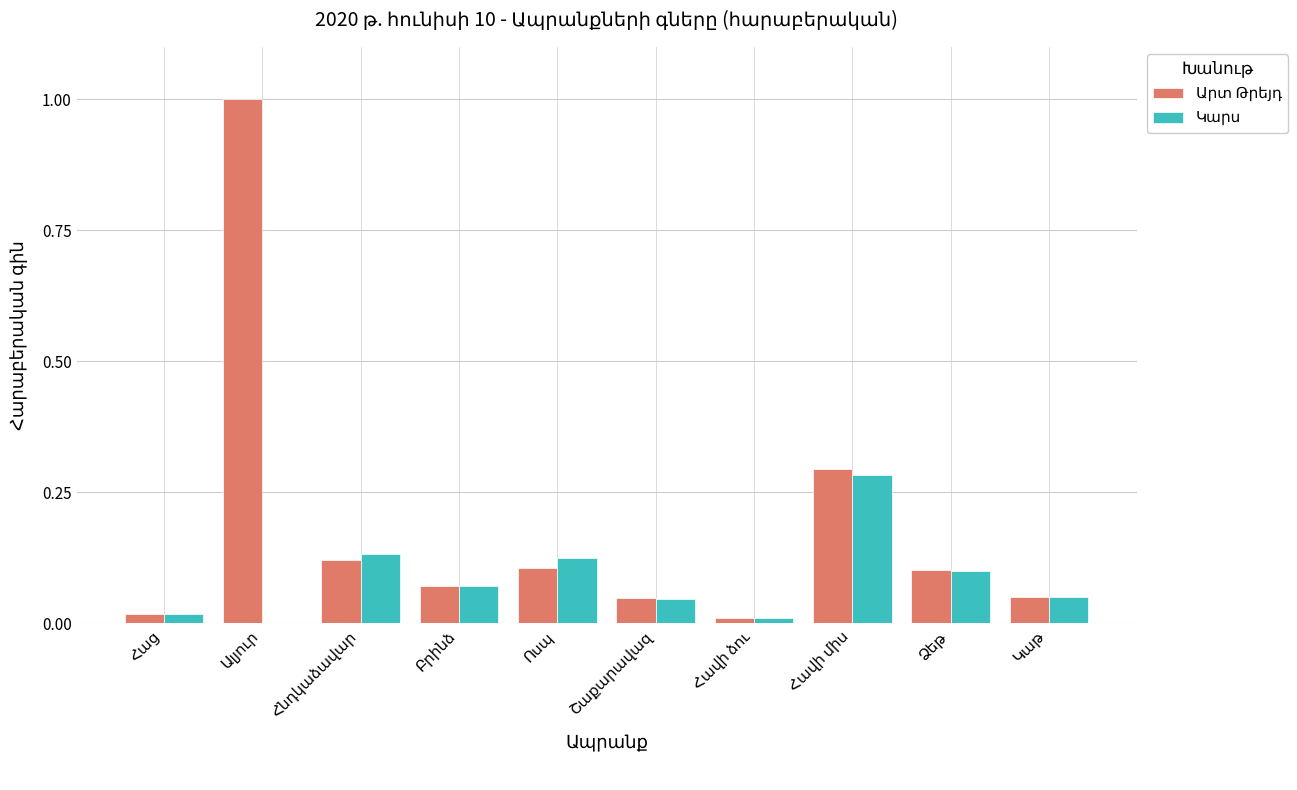

How many groups of bars are there?

10